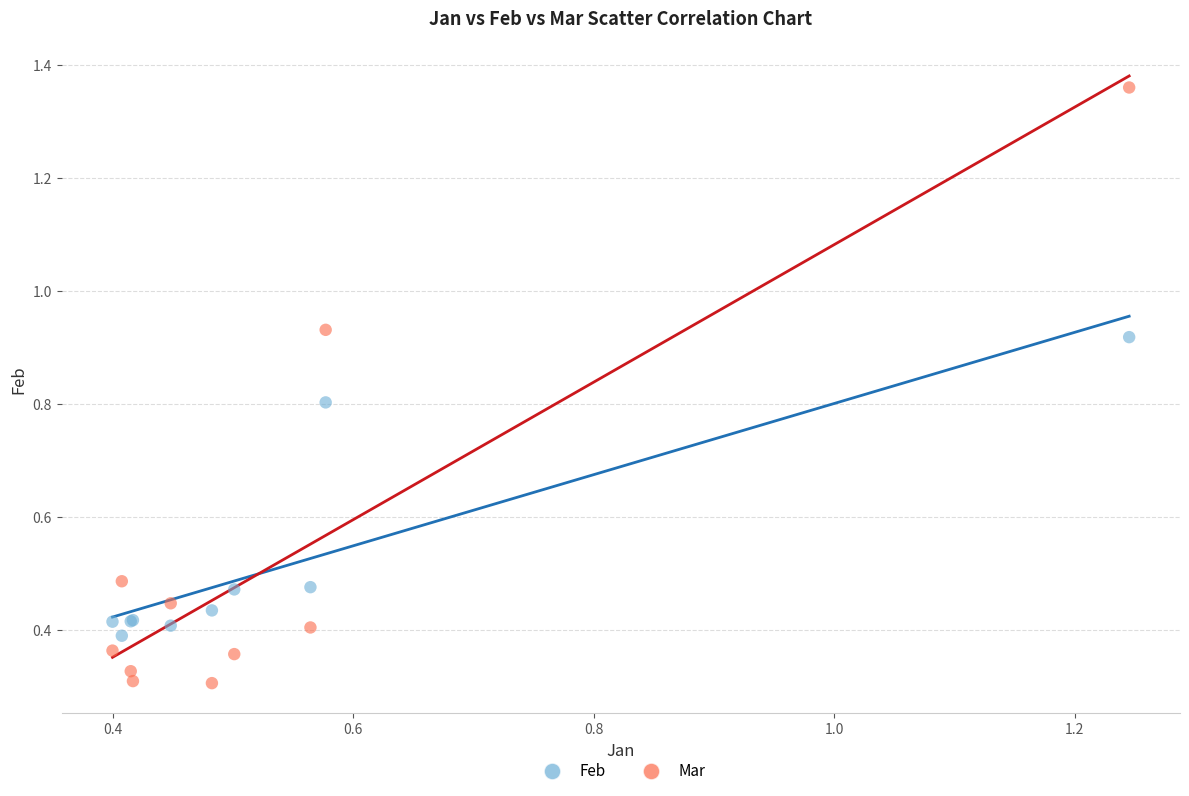

Which series has the widest spread of Y values?

Mar